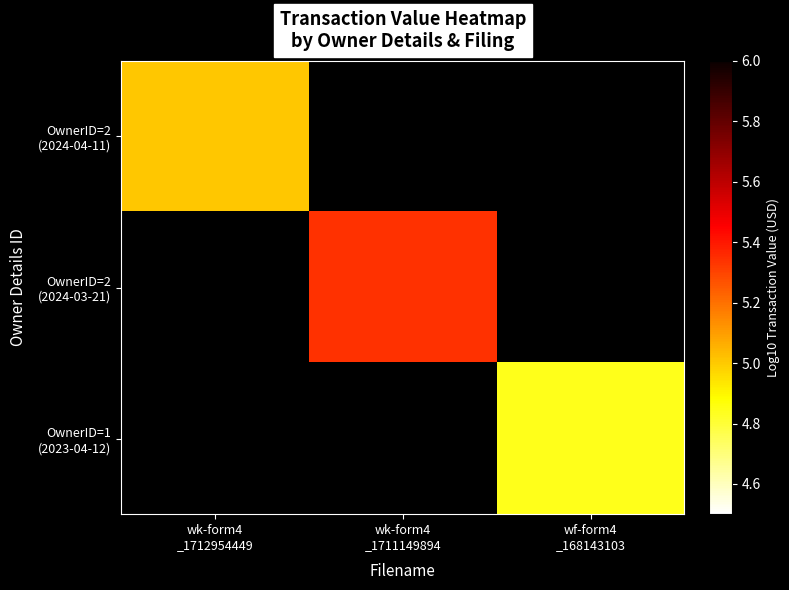

What is the maximum value shown in the chart?

5.3